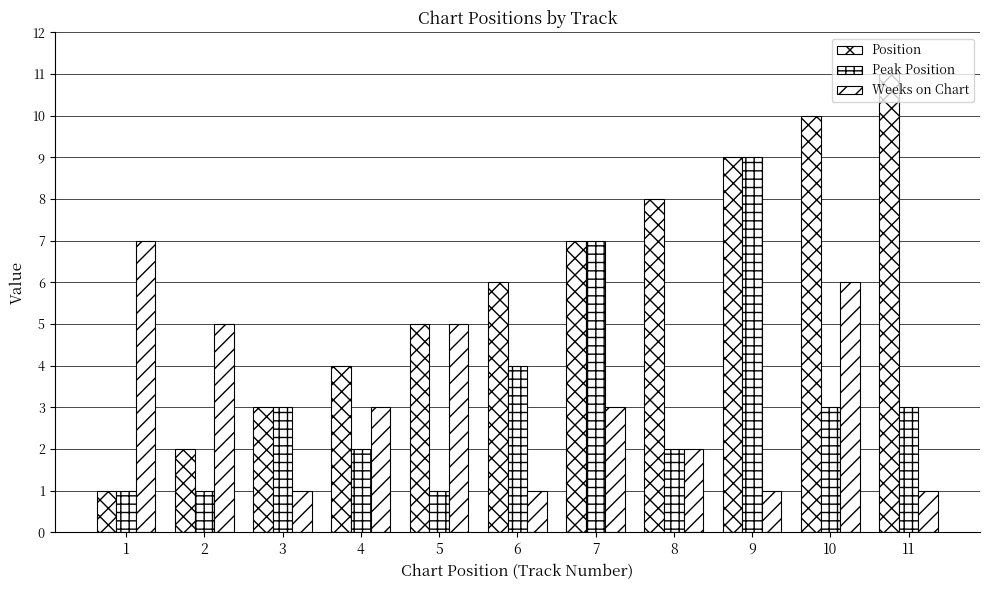

Does the chart contain stacked bars?

No